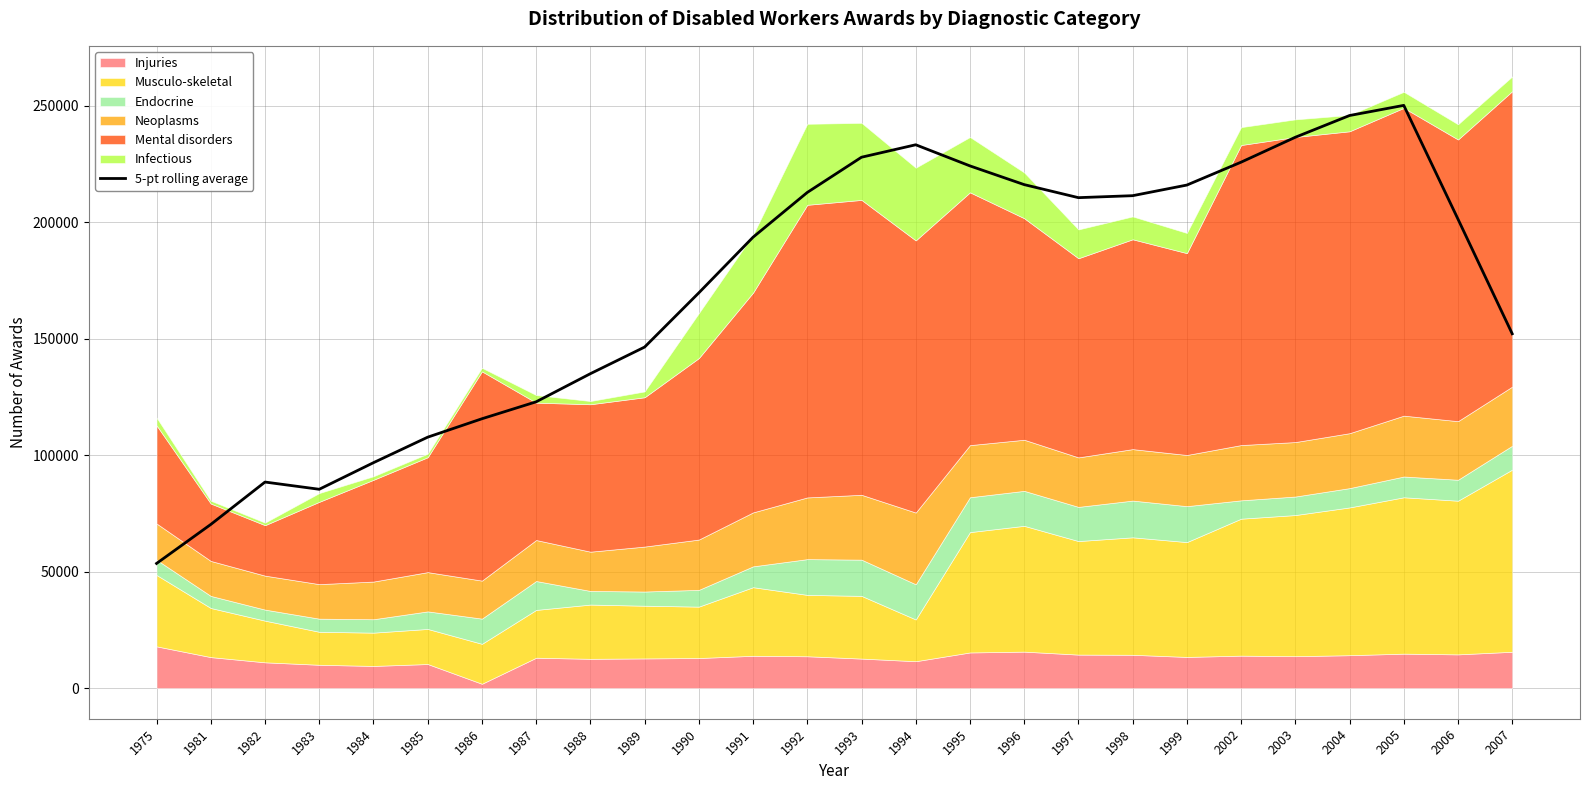

Reading right to left, what are all the values shown in this chart?

2007=152122.6	2006=201327.8	2005=250159.4	2004=245805.0	2003=236475.4	2002=225778.6	1999=215953.6	1998=211393.4	1997=210544.4	1996=216145.4	1995=224177.8	1994=233247.0	1993=227901.6	1992=212782.4	1991=193575.2	1990=169692.8	1989=146406.4	1988=134984.2	1987=122915.4	1986=115634.6	1985=107733.4	1984=96779.8	1983=85366.0	1982=88470.8	1981=70278.6	1975=53530.4